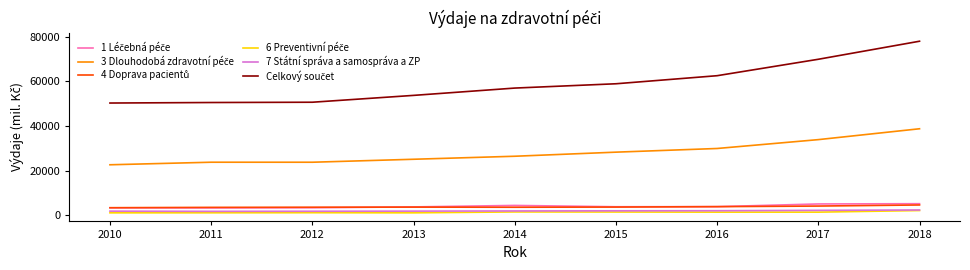

The value of 7 Státní správa a samospráva a ZP at 2015 is 2033.0. True or false?

True